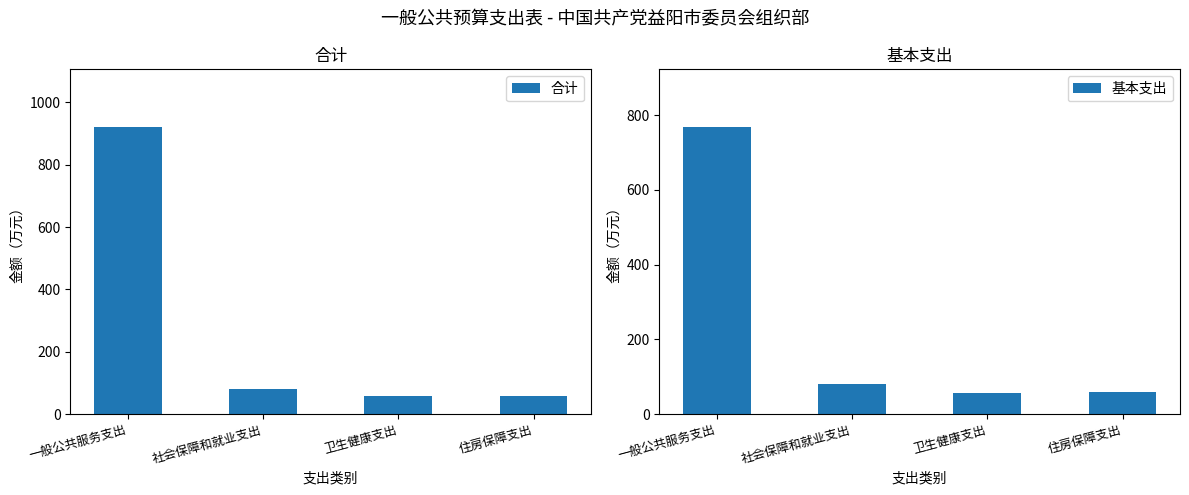

What is the difference between the 基本支出 values at 卫生健康支出 and 社会保障和就业支出?

22.8